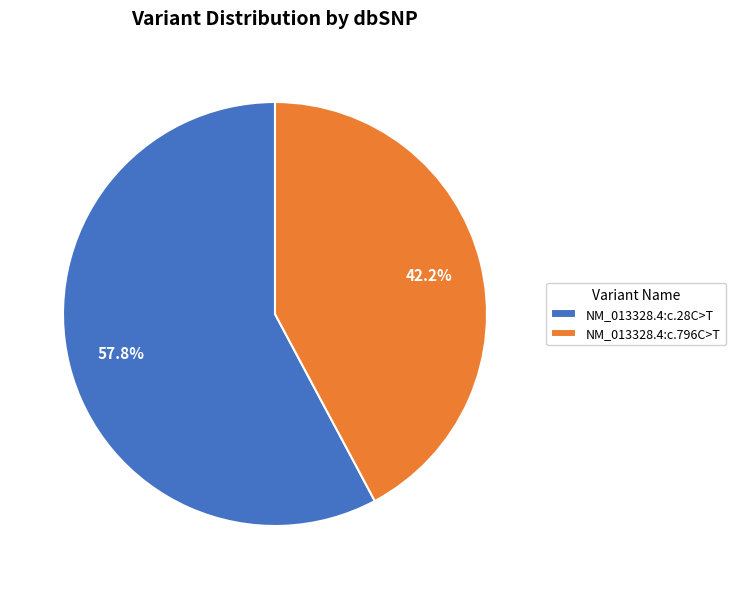

True or false: NM_013328.4:c.28C>T accounts for 58% of the total.

True